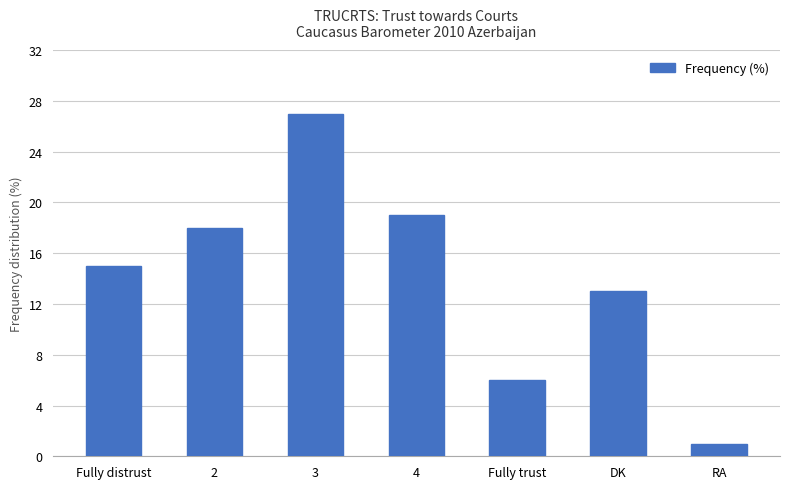

What is the smallest value displayed?

1